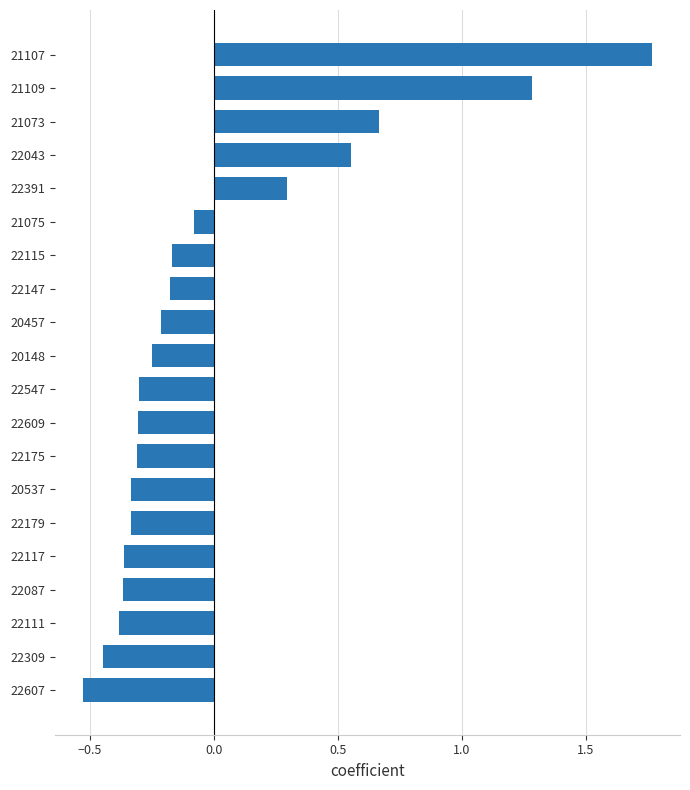

The chart shows a value of -0.3 at 22607. True or false?

False